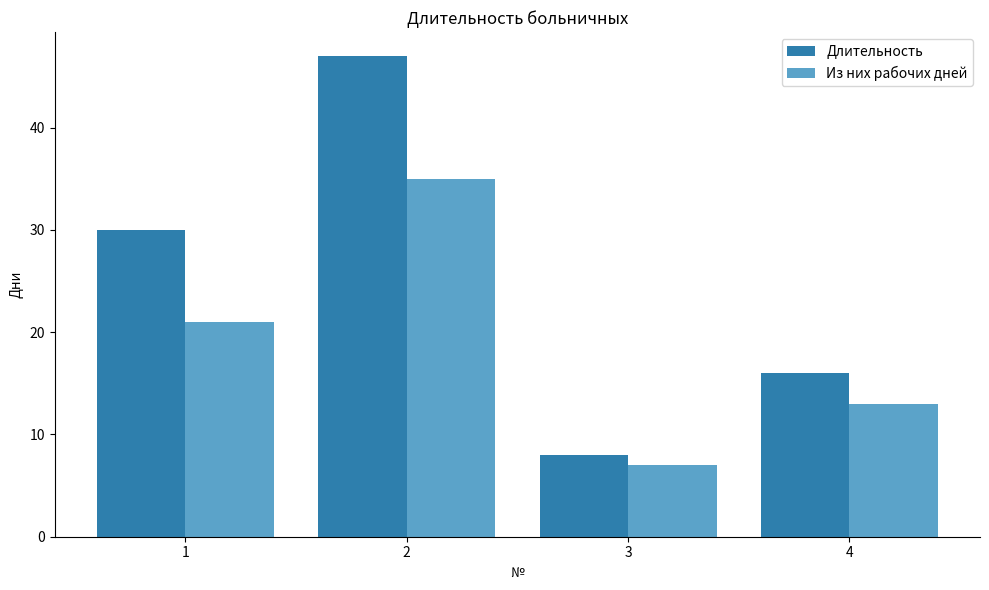

What is the greatest value displayed?

47